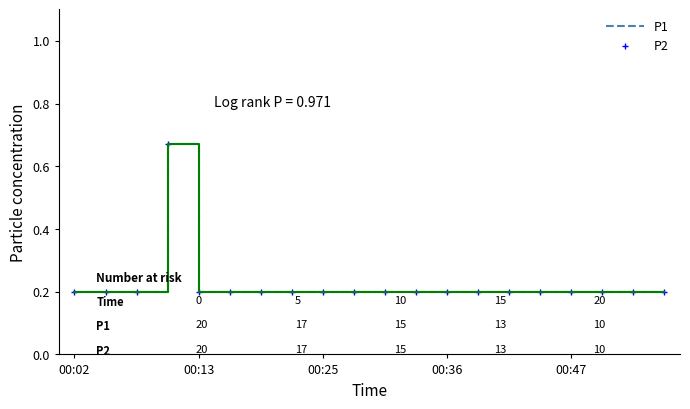

Reading left to right, extract all data points from this chart.

P1: 0.2	0.2	0.2	0.7	0.2	0.2	0.2	0.2	0.2	0.2	0.2	0.2	0.2	0.2	0.2	0.2	0.2	0.2	0.2	0.2
P2: 0.2	0.2	0.2	0.7	0.2	0.2	0.2	0.2	0.2	0.2	0.2	0.2	0.2	0.2	0.2	0.2	0.2	0.2	0.2	0.2